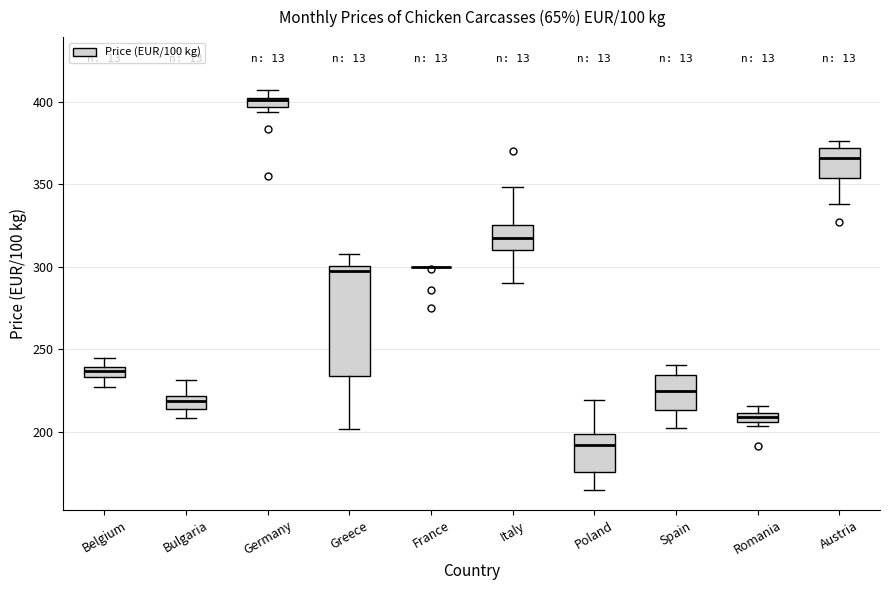

Which box is the tallest, from its lower edge to its upper edge?

Greece